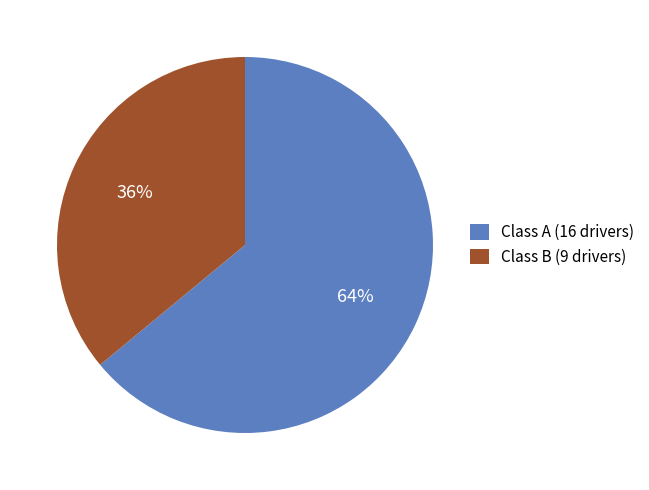

Is there a majority slice in this chart?

Yes